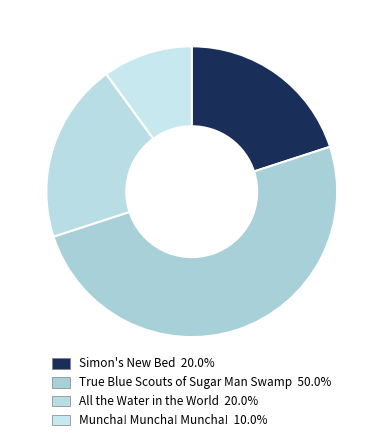

Does Muncha! Muncha! Muncha! account for over 50% of the chart?

No